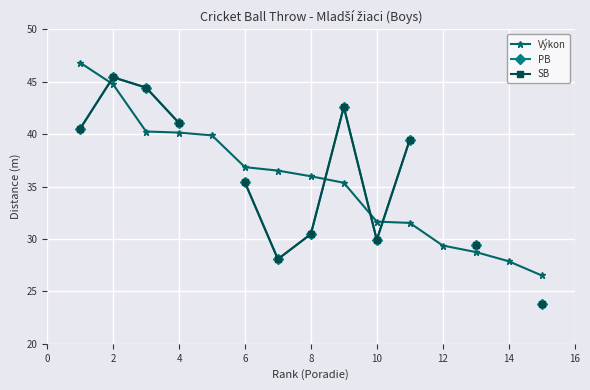

What is the lowest value of the SB series?

23.8